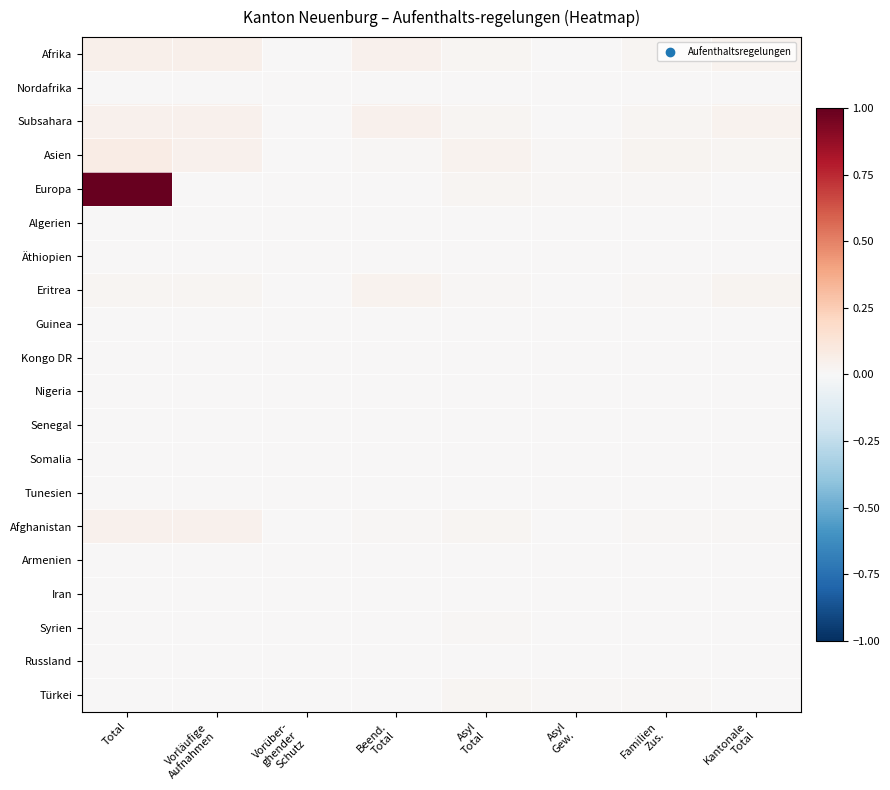

Rank the series at Asyl Gew. from lowest to highest value.

Nordafrika, Algerien, Äthiopien, Eritrea, Guinea, Kongo DR, Nigeria, Senegal, Tunesien, Armenien, Iran, Russland, Afrika, Subsahara, Somalia, Syrien, Afghanistan, Asien, Europa, Türkei